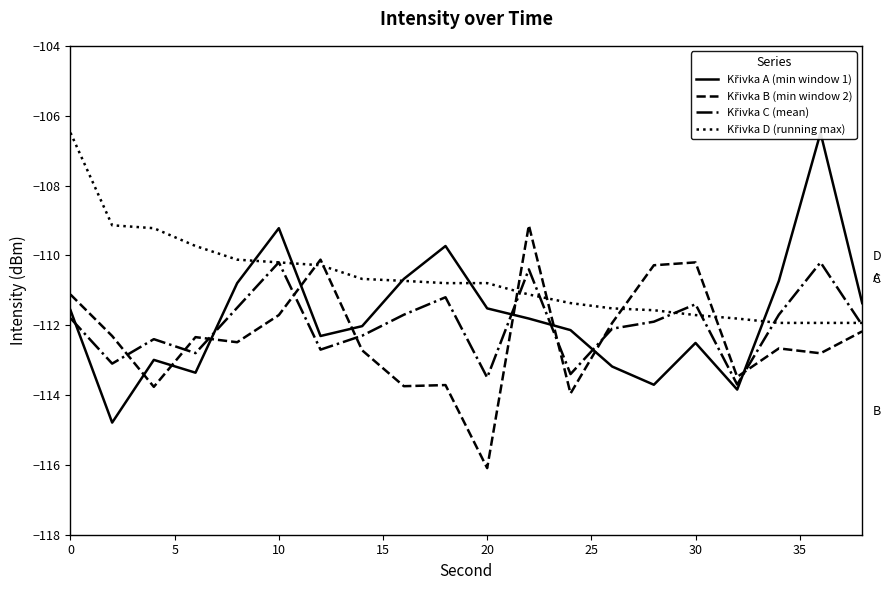

Rank the series by their maximum value, from highest to lowest.

Křivka A (min window 1), Křivka D (running max), Křivka B (min window 2), Křivka C (mean)